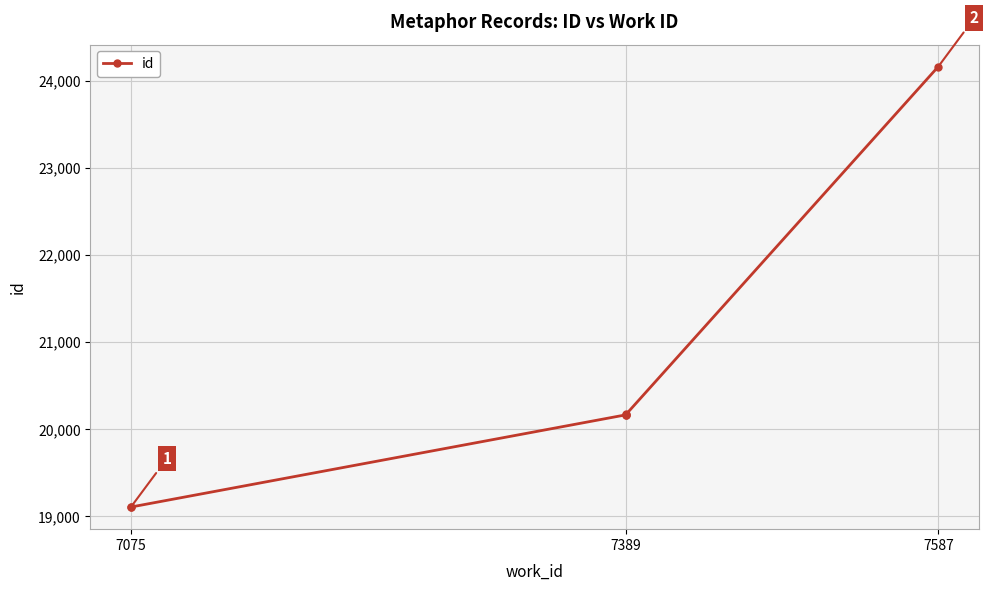

What is the greatest value displayed?

24165